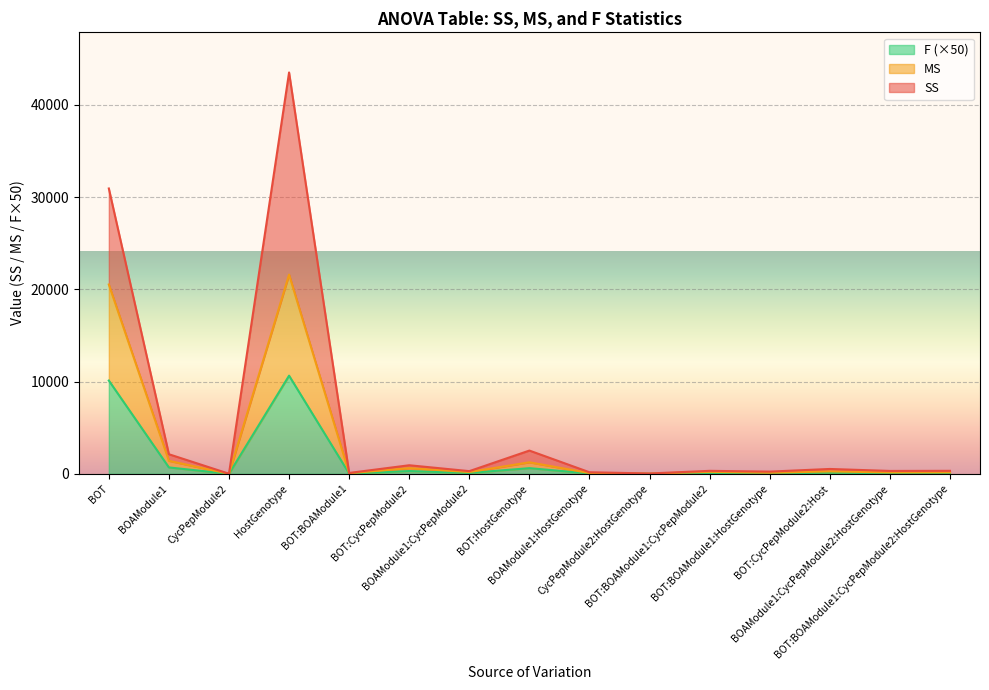

True or false: SS and MS cross at least once.

False